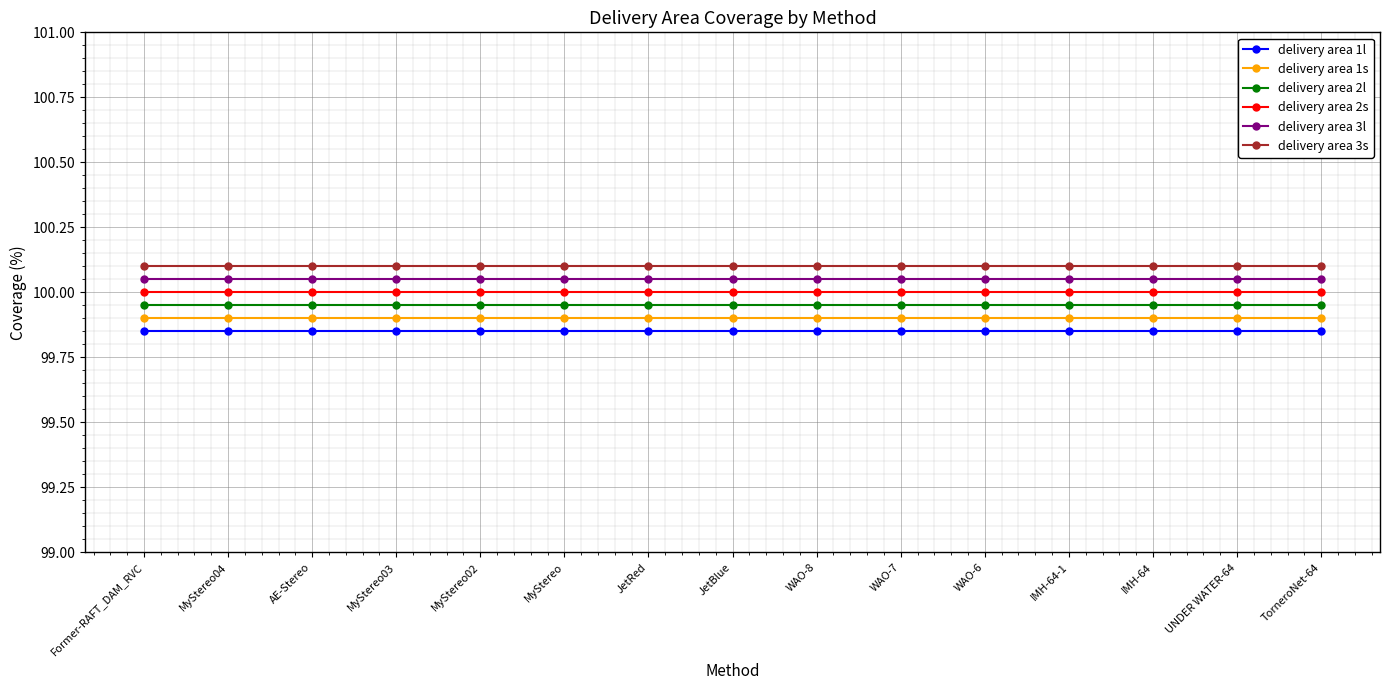

What is the greatest value displayed?

100.1